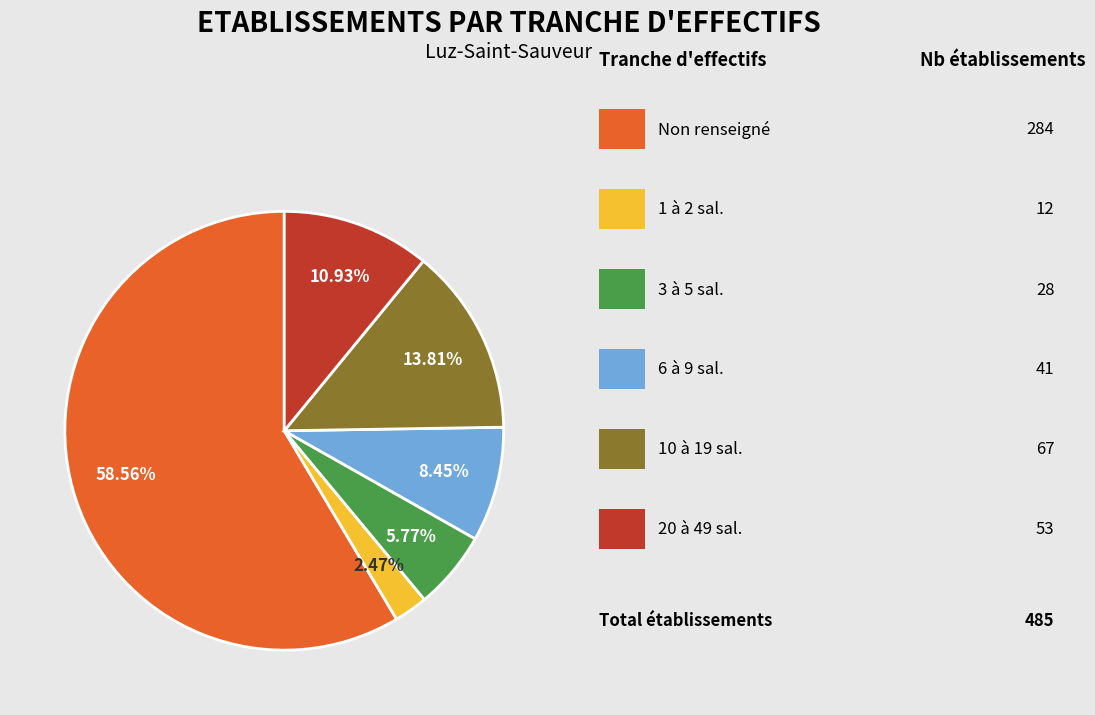

Is there a majority slice in this chart?

Yes